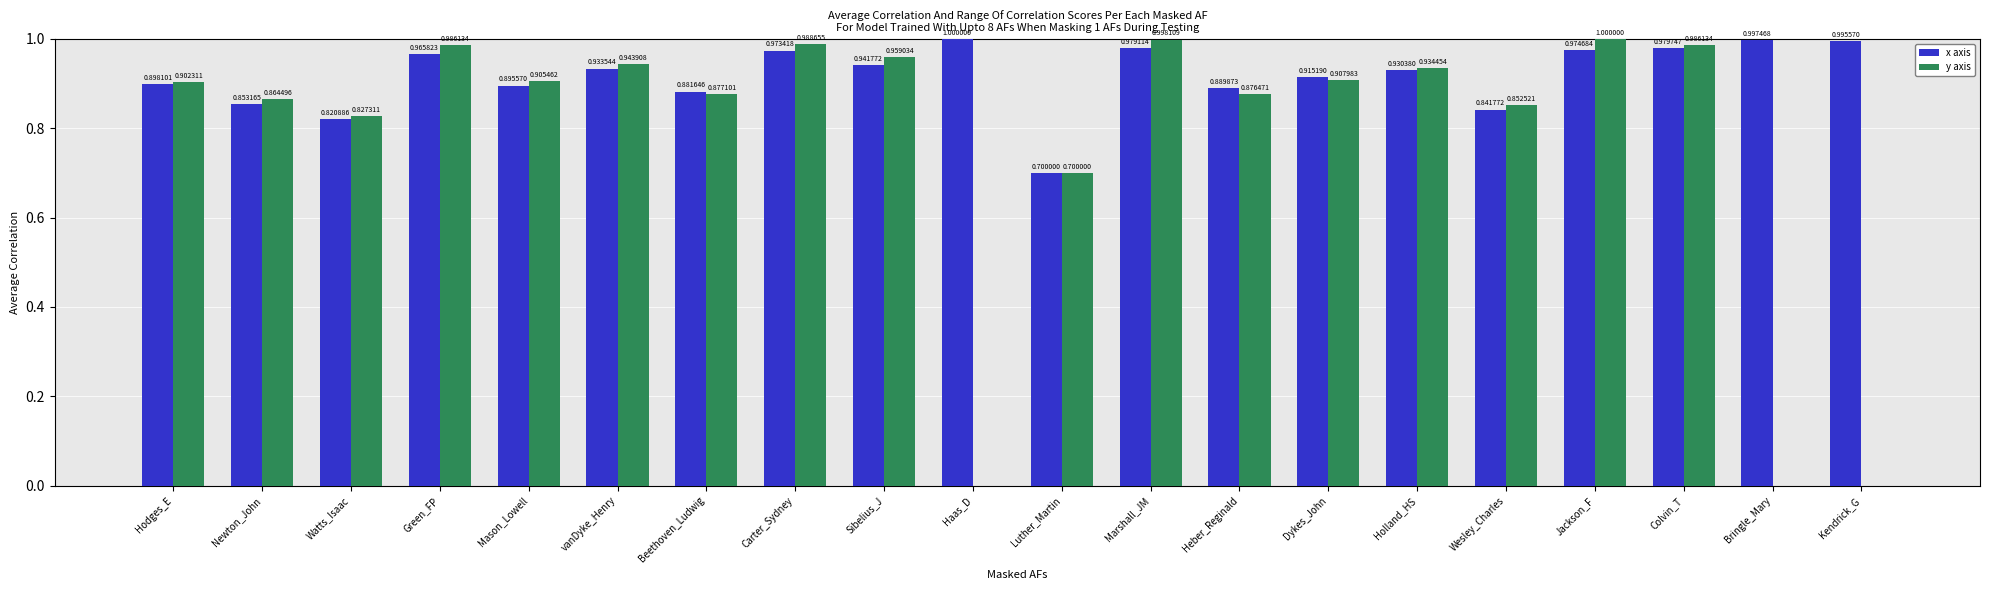

Between Carter_Sydney and Bringle_Mary, which is larger?

Bringle_Mary